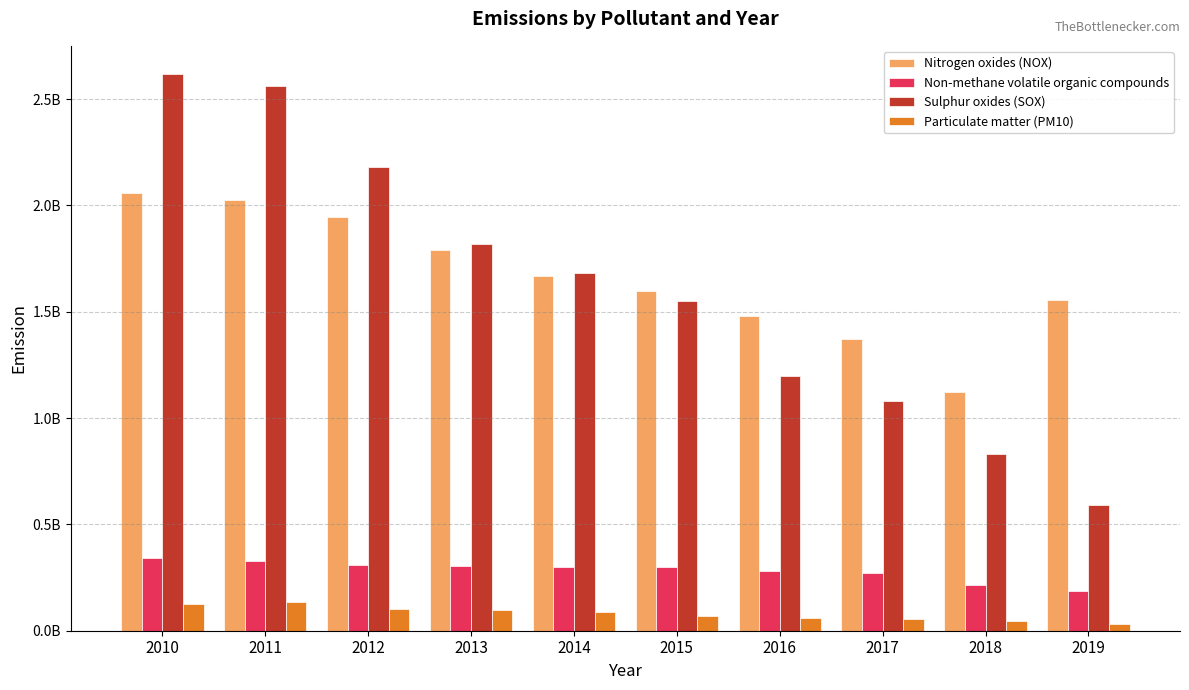

What are all the series names shown in the legend?

Nitrogen oxides (NOX), Non-methane volatile organic compounds, Sulphur oxides (SOX), Particulate matter (PM10)